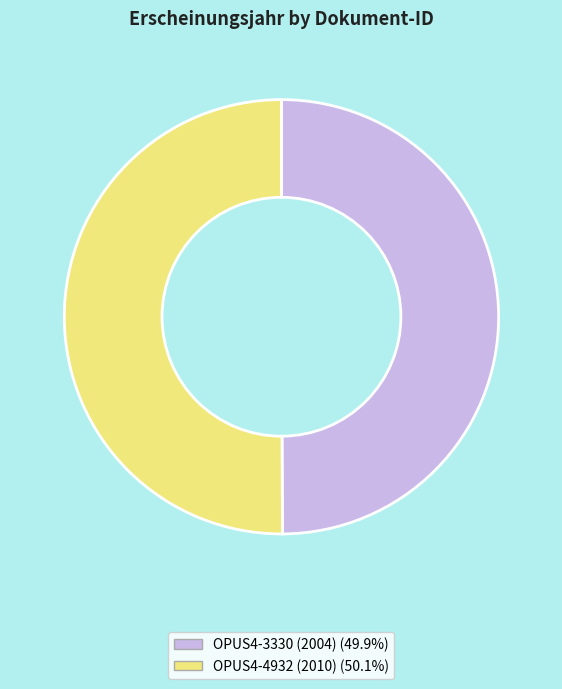

Combined, do OPUS4-4932 (2010) and OPUS4-3330 (2004) account for over 50%?

Yes